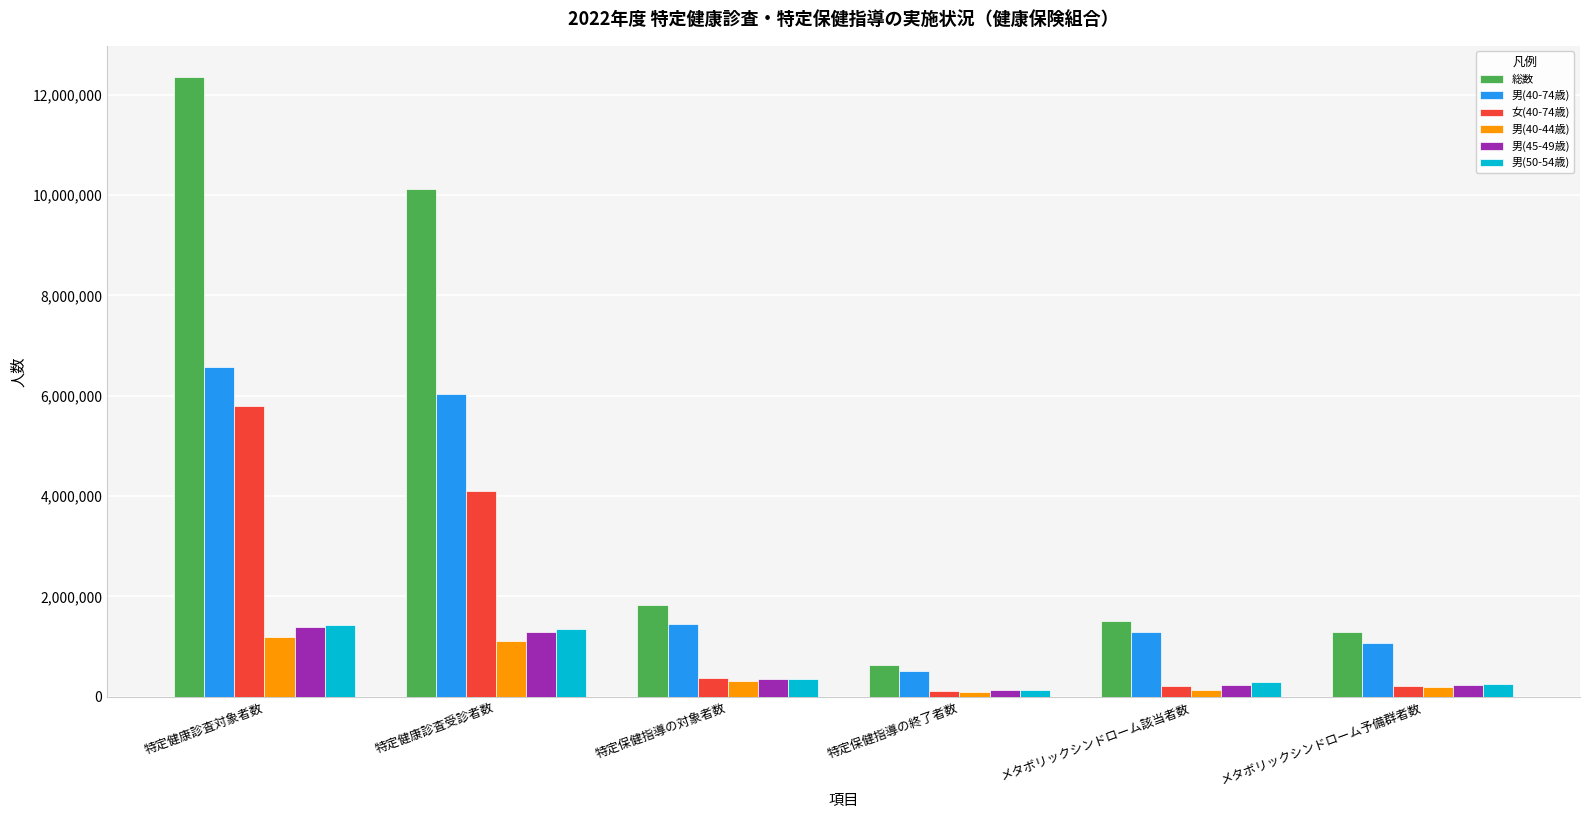

Which category has the highest value across all series?

特定健康診査対象者数